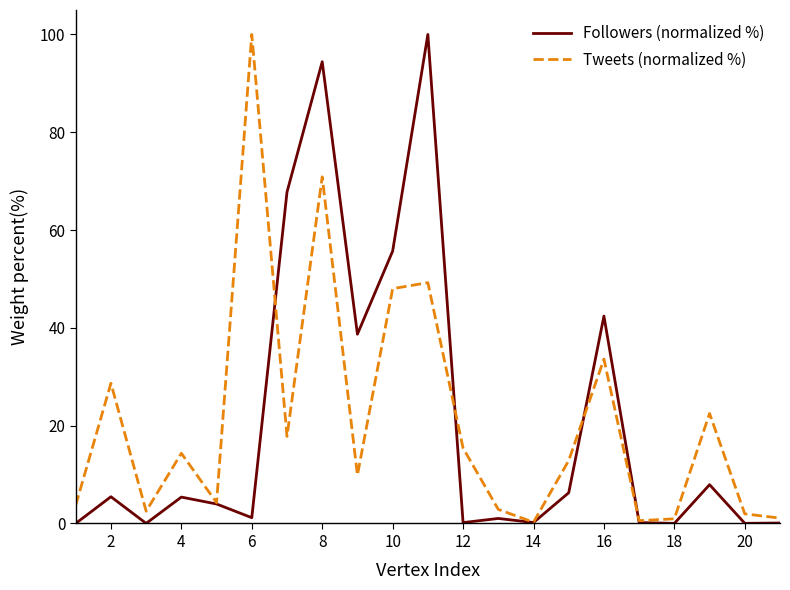

How many distinct data groups are displayed?

2